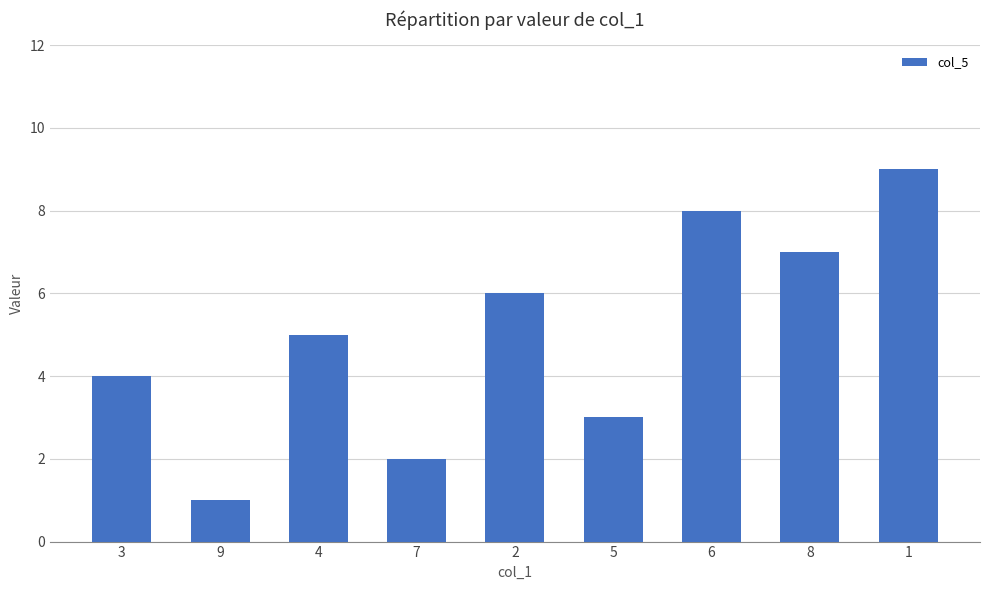

How many bars are there in total?

9